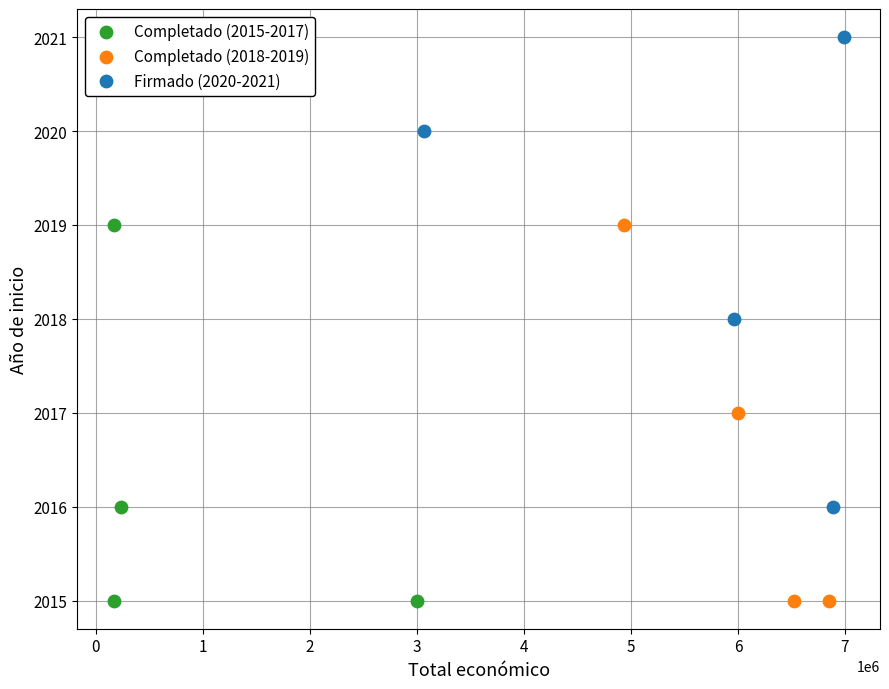

Which series has the largest Y range (max minus min)?

Firmado (2020-2021)